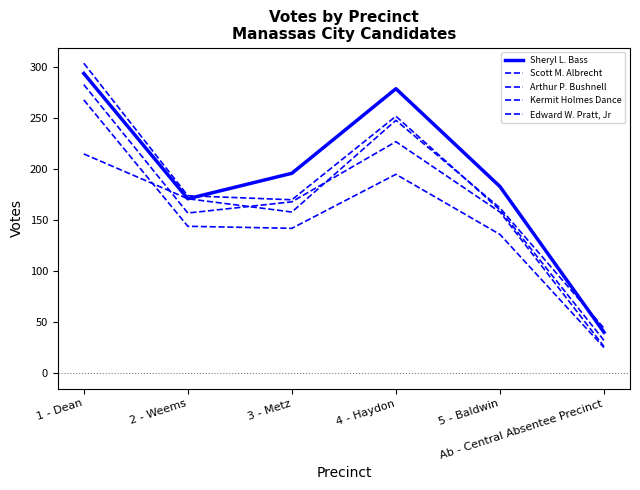

True or false: Scott M. Albrecht has a value of 32 at Ab - Central Absentee Precinct.

True